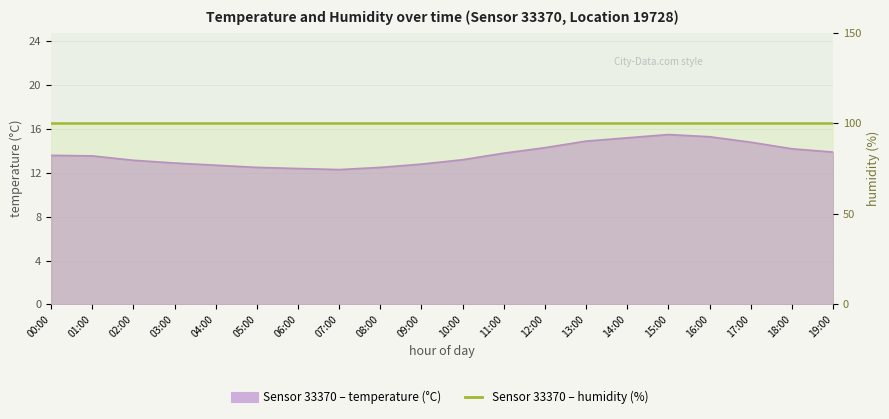

What is the average value?

13.7